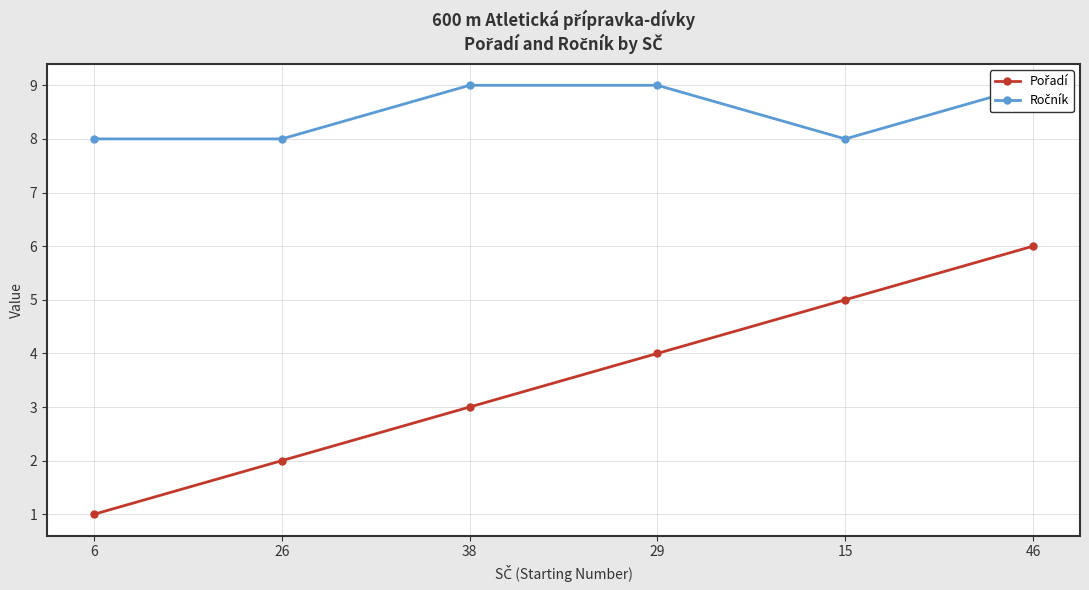

Which series has the largest range (max minus min)?

Pořadí